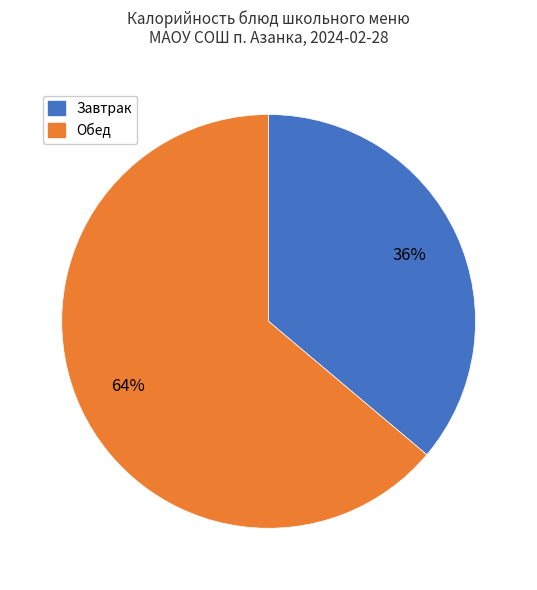

To the nearest percent, what is the average slice percentage?

50%